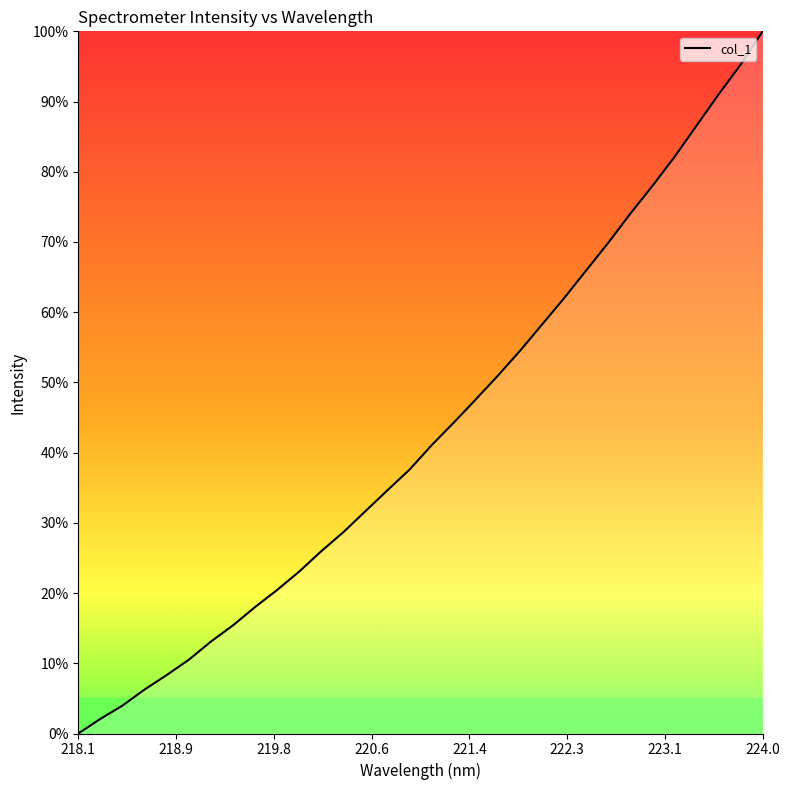

What is the difference between the second highest and second lowest values?

93.2